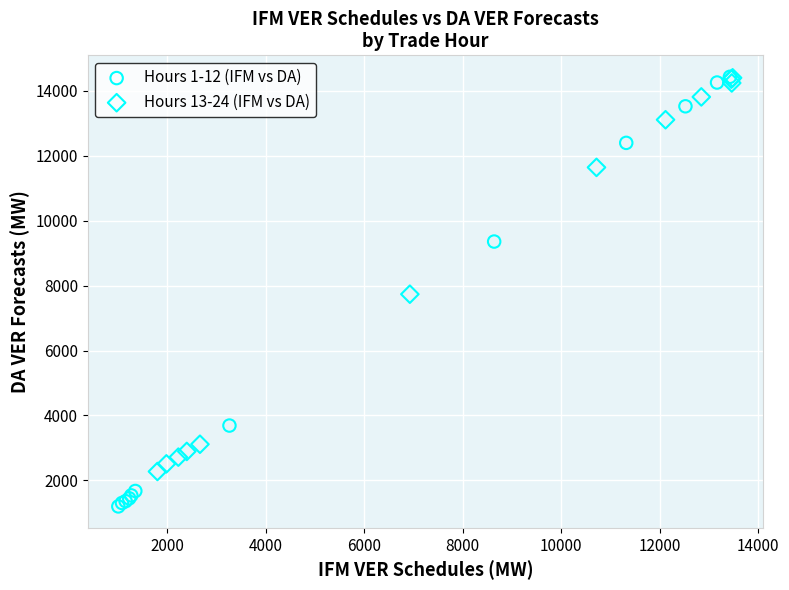

Which series contains the lowest Y value?

Hours 1-12 (IFM vs DA)